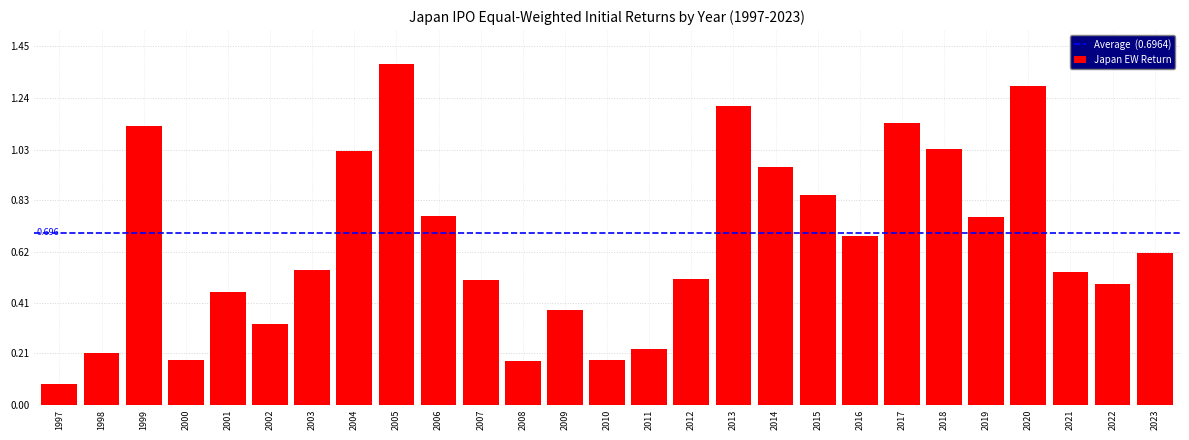

Which category has the highest value across all series?

2005